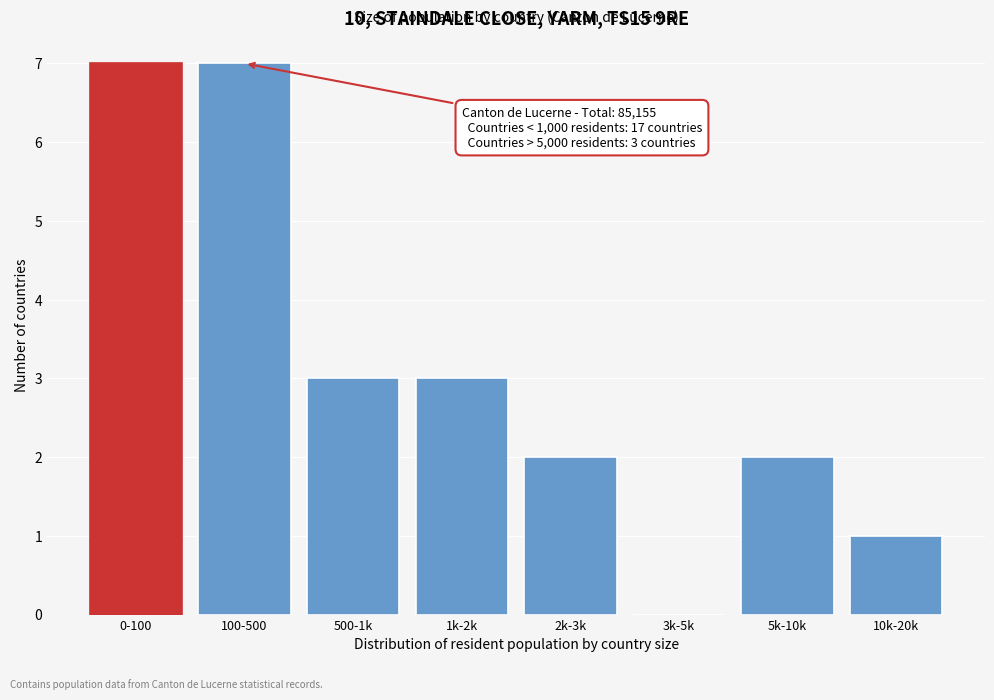

Reading left to right, transcribe all the data shown in this chart.

0-100=7	100-500=7	500-1k=3	1k-2k=3	2k-3k=2	3k-5k=0	5k-10k=2	10k-20k=1